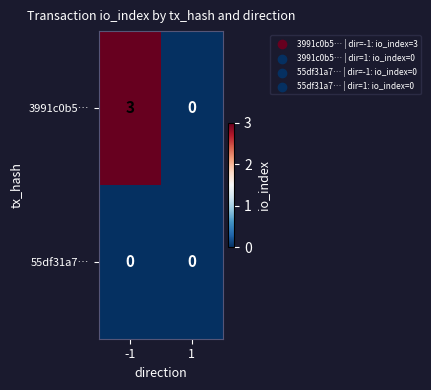

Is it true that 55df31a7… equals 0 at 1?

True